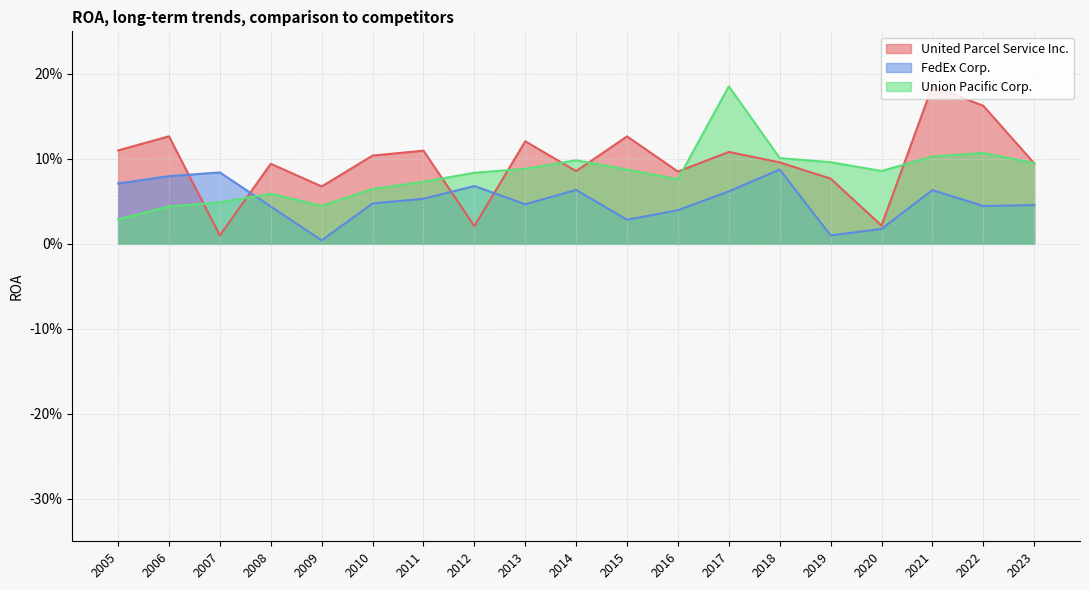

Reading left to right, extract all data points from this chart.

United Parcel Service Inc.: 0.1	0.1	0.0	0.1	0.1	0.1	0.1	0.0	0.1	0.1	0.1	0.1	0.1	0.1	0.1	0.0	0.2	0.2	0.1
FedEx Corp.: 0.1	0.1	0.1	0.0	0.0	0.0	0.1	0.1	0.0	0.1	0.0	0.0	0.1	0.1	0.0	0.0	0.1	0.0	0.0
Union Pacific Corp.: 0.0	0.0	0.0	0.1	0.0	0.1	0.1	0.1	0.1	0.1	0.1	0.1	0.2	0.1	0.1	0.1	0.1	0.1	0.1